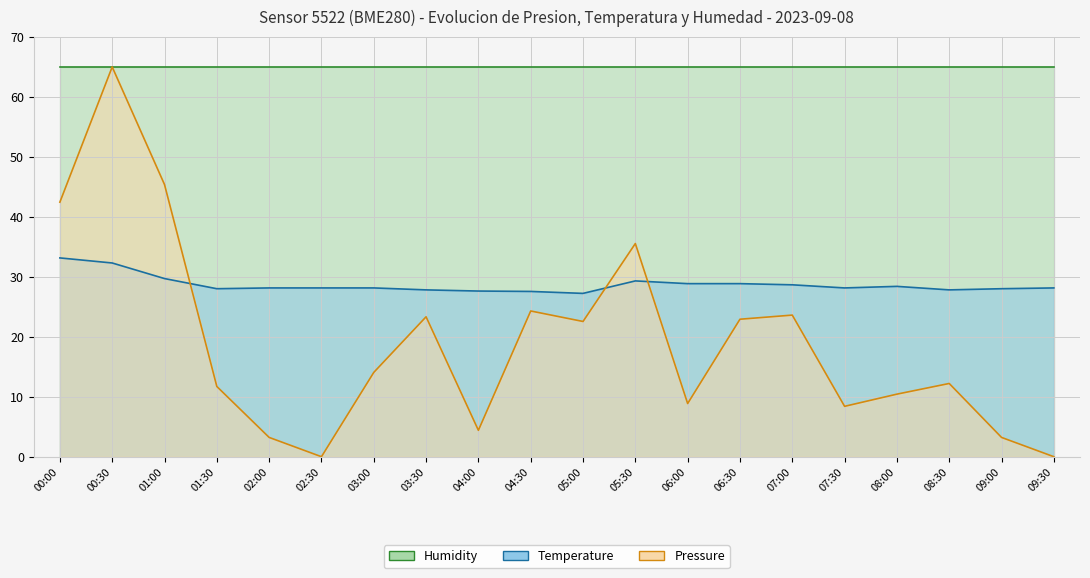

Where does the pressure series first go above 14?

00:00